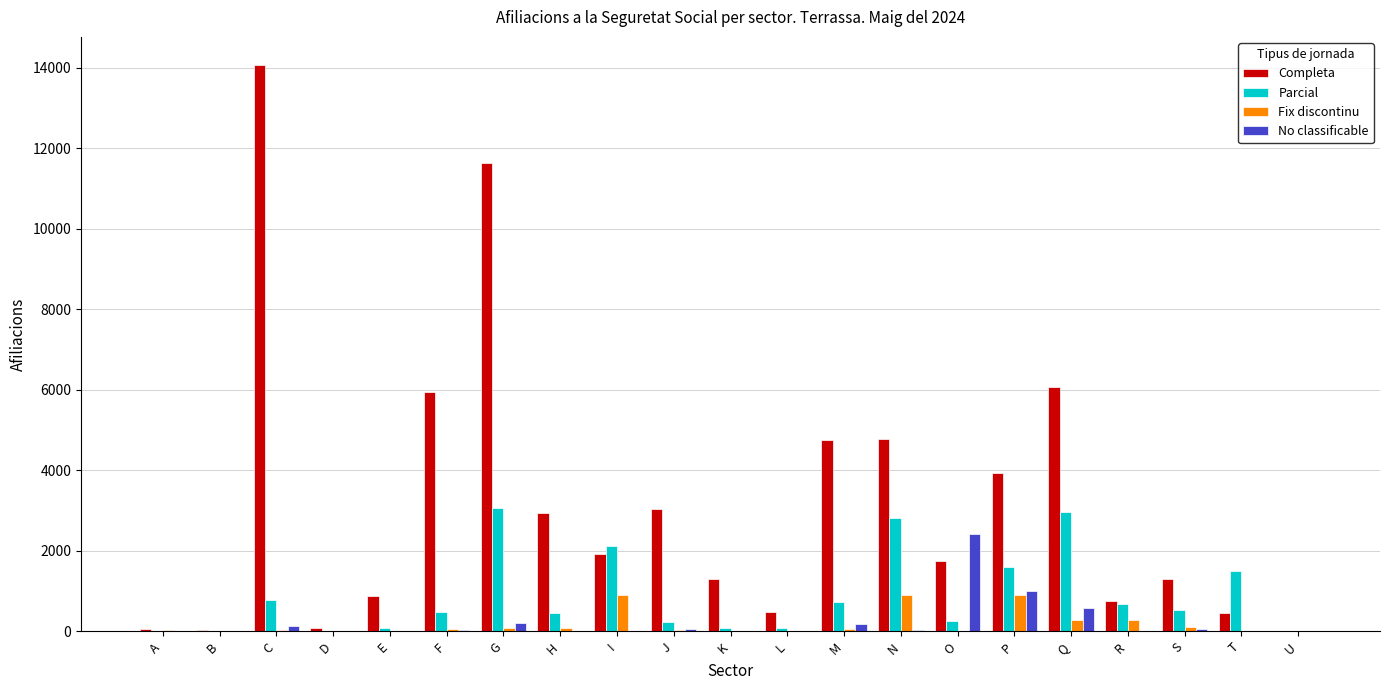

True or false: Parcial has a value of 1311 at U.

False